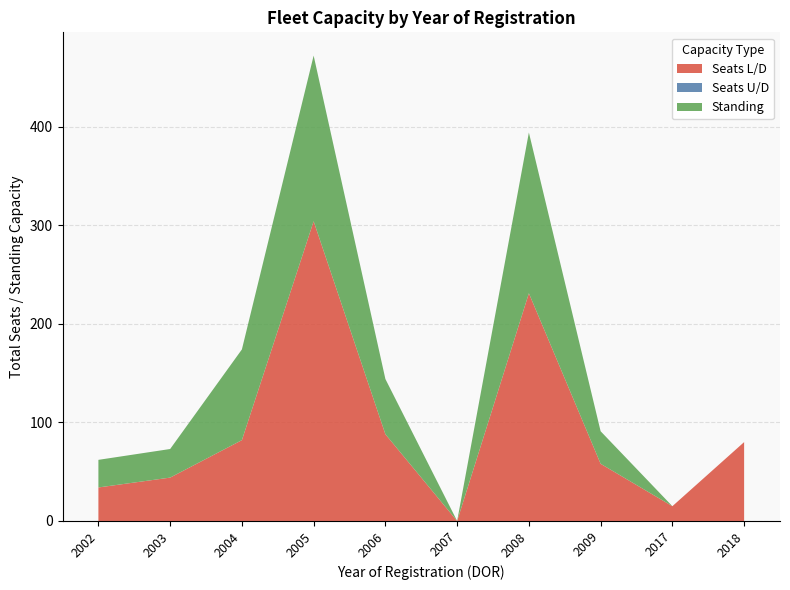

At which category is the sum across all series the highest?

2005